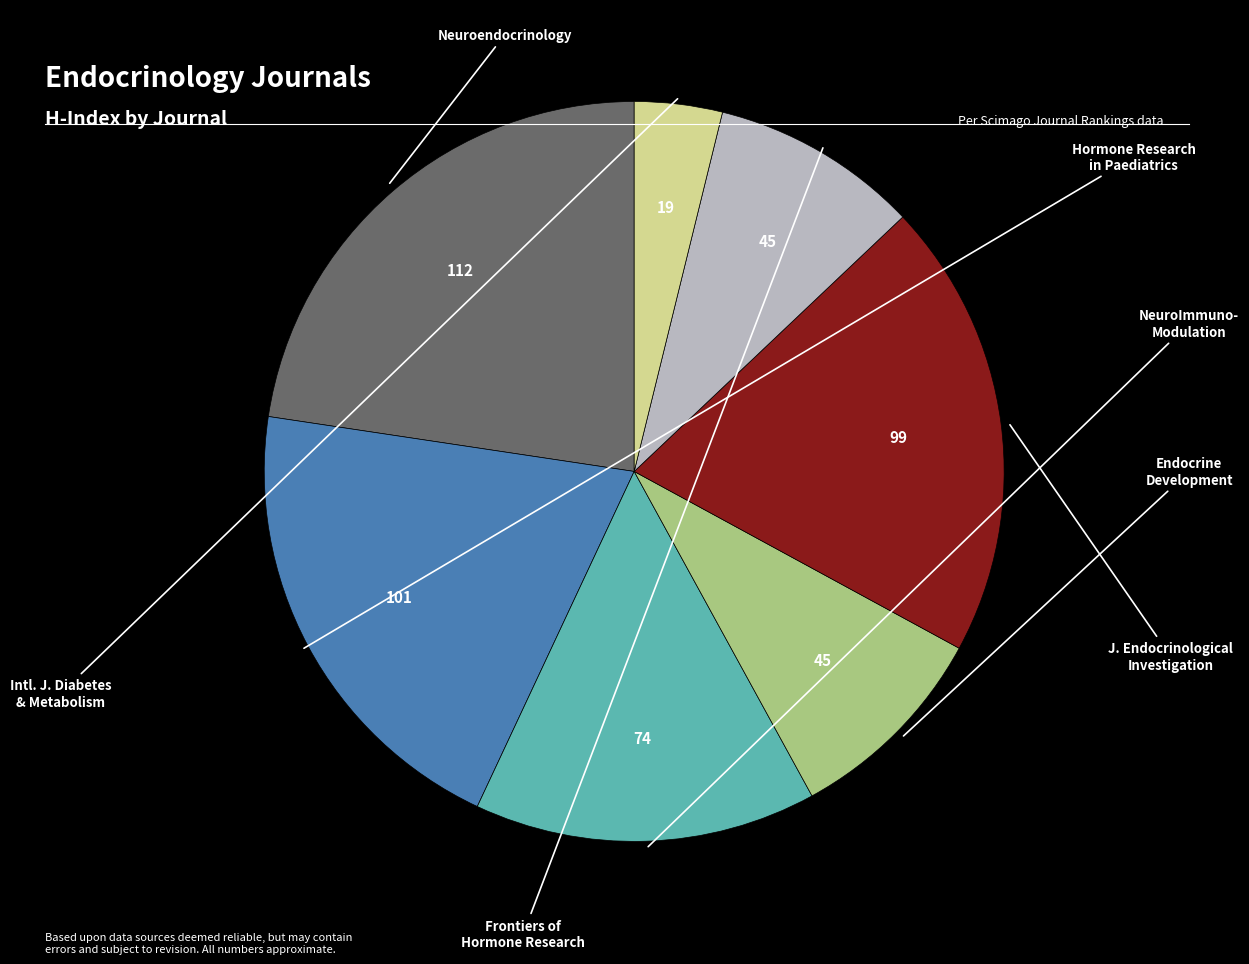

Does any single category account for the majority?

No